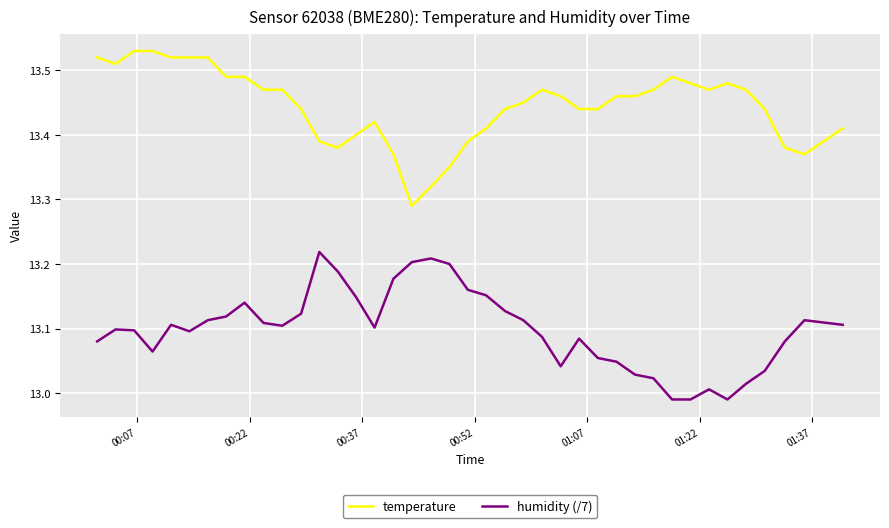

True or false: humidity (/7) and temperature intersect in this chart.

False